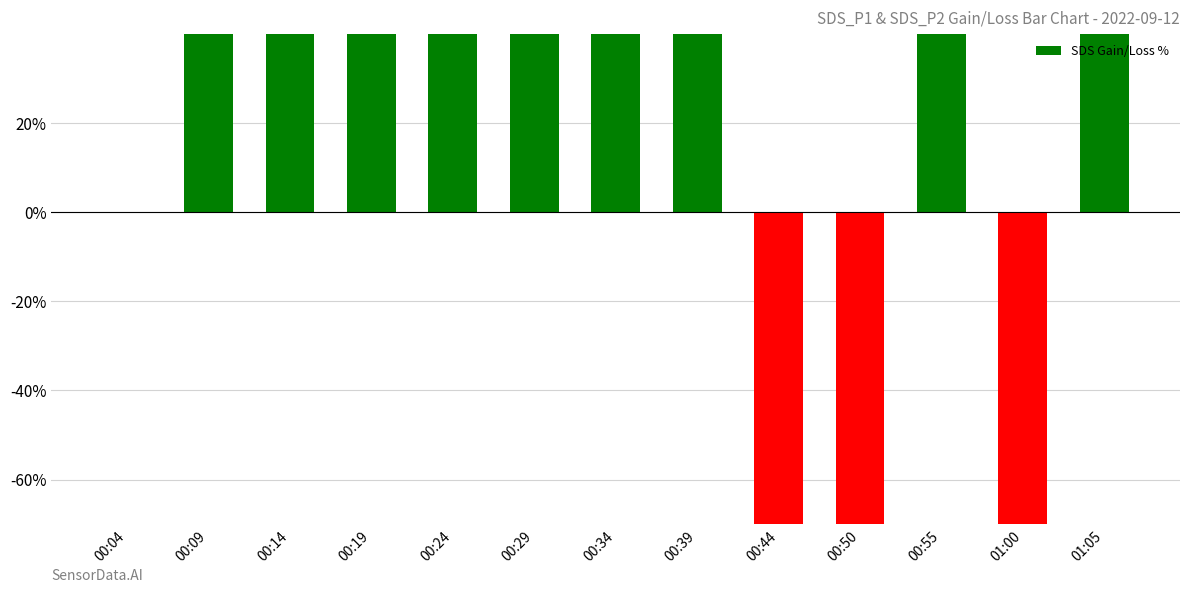

At which label does the data first exceed 662?

00:09